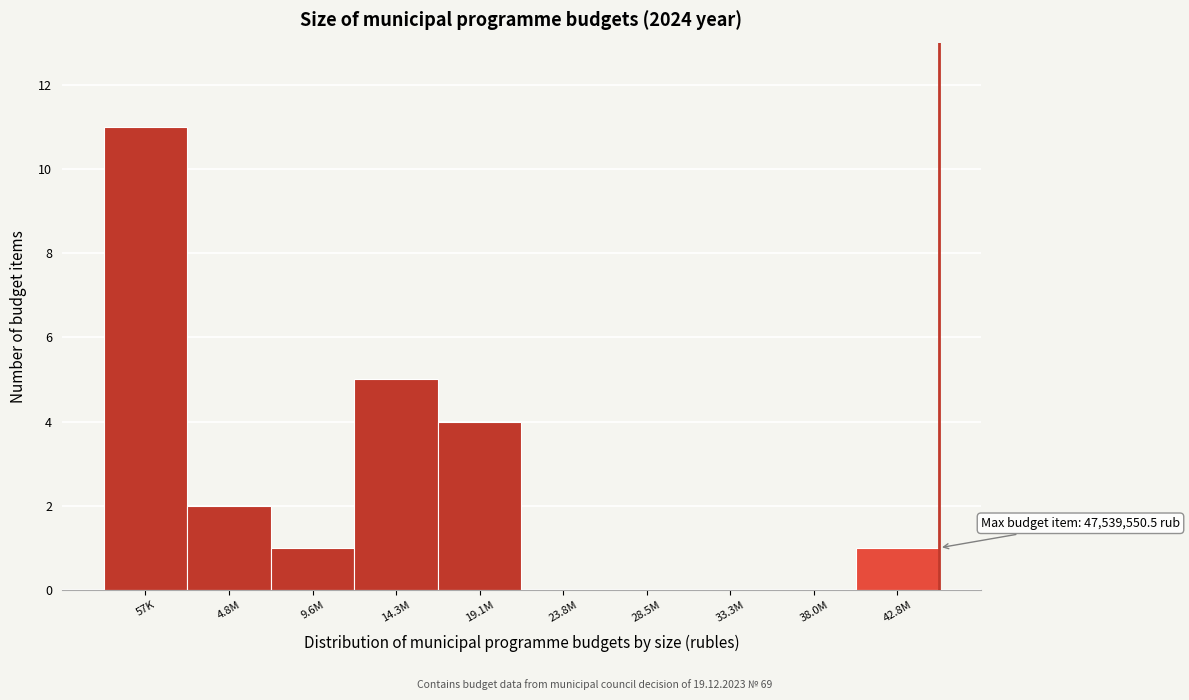

Reading right to left, extract all data points from this chart.

42.8M=1	38.0M=0	33.3M=0	28.5M=0	23.8M=0	19.1M=4	14.3M=5	9.6M=1	4.8M=2	57K=11